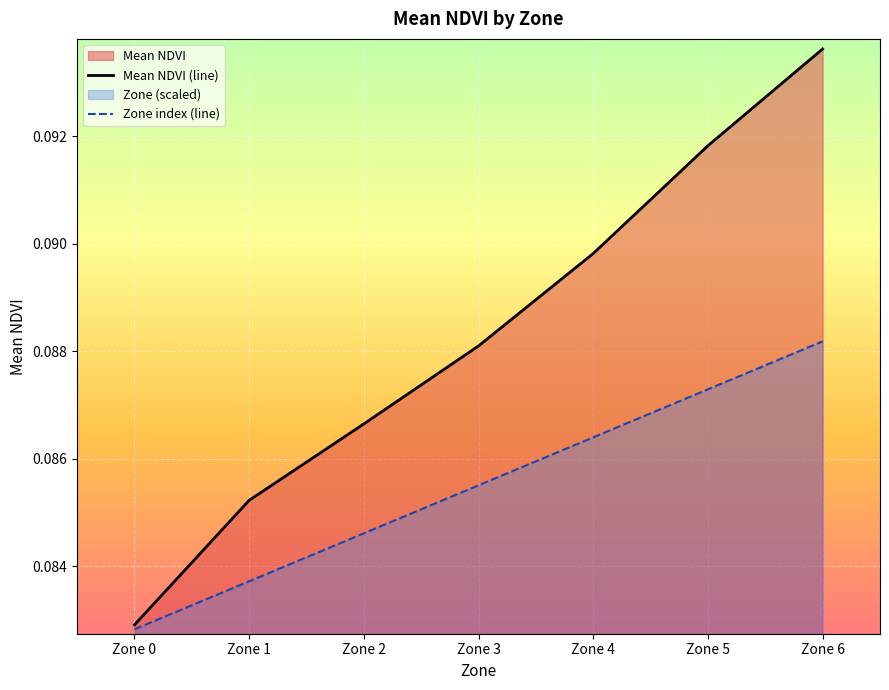

How many series are shown in this chart?

2